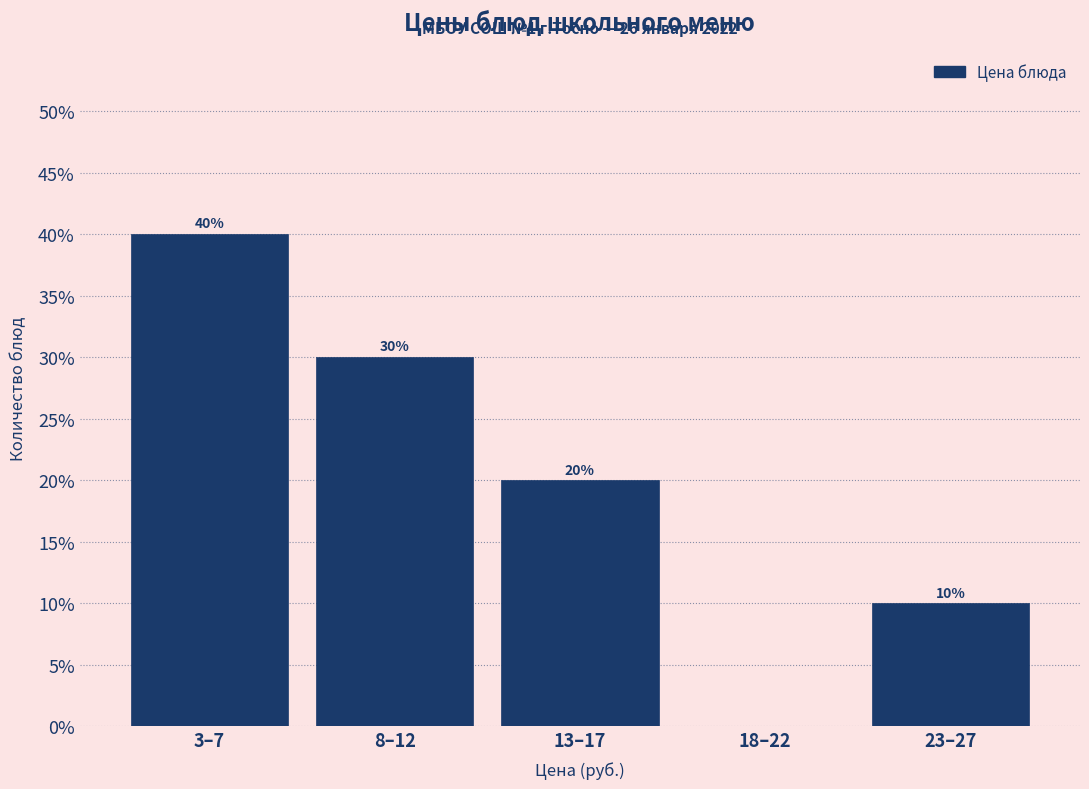

Reading left to right, list all the values displayed in this chart.

3–7=40	8–12=30	13–17=20	18–22=0	23–27=10